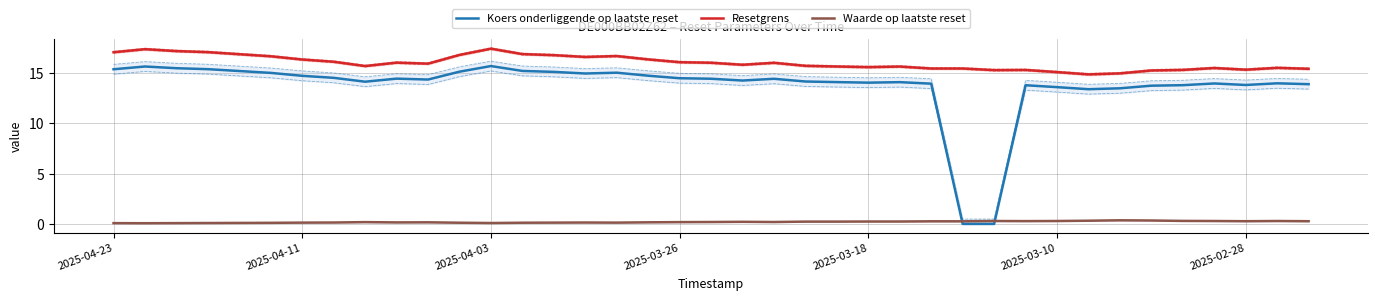

The value of Resetgrens at 15 is 16.6. True or false?

True